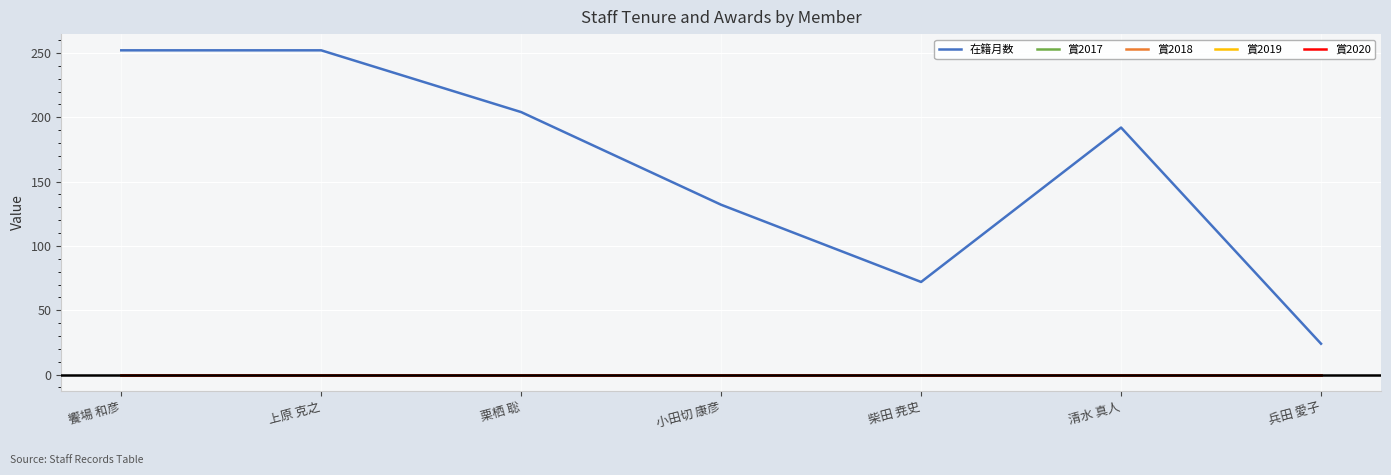

Rank the categories by 賞2017 value from highest to lowest.

饗場 和彦, 上原 克之, 栗栖 聡, 小田切 康彦, 柴田 尭史, 清水 真人, 兵田 愛子